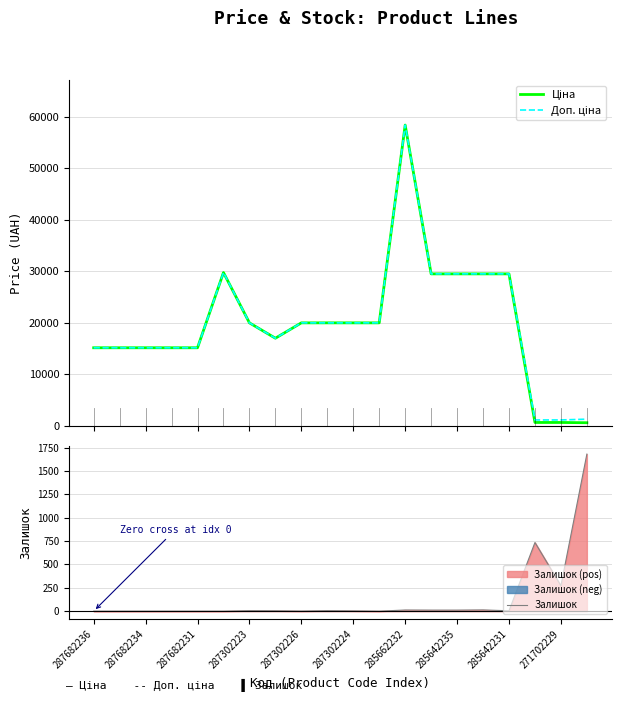

What is the highest value of the Ціна series?

58426.5